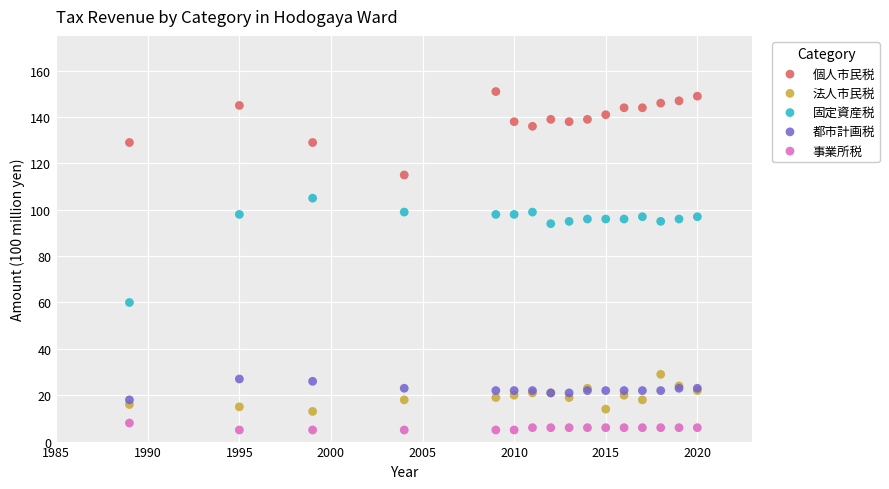

Which series contains the highest Y value?

個人市民税